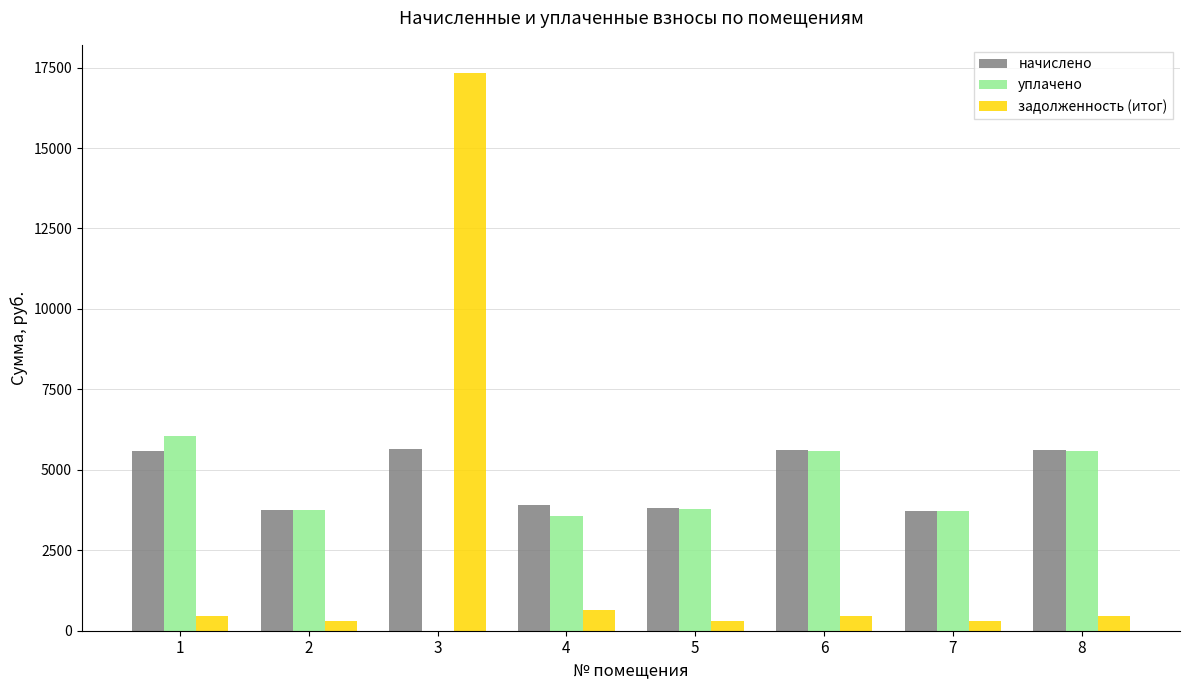

What is the total value across all series at 1?

12056.4